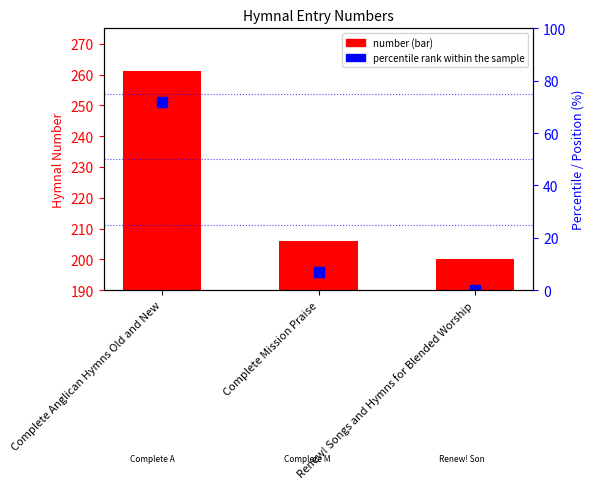

What is the total value across all series at Renew! Songs and Hymns for Blended Worship?

200.0